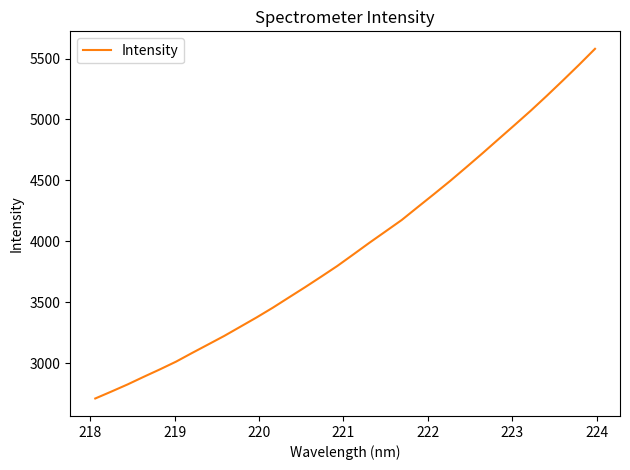

How many lines are shown in the chart?

1